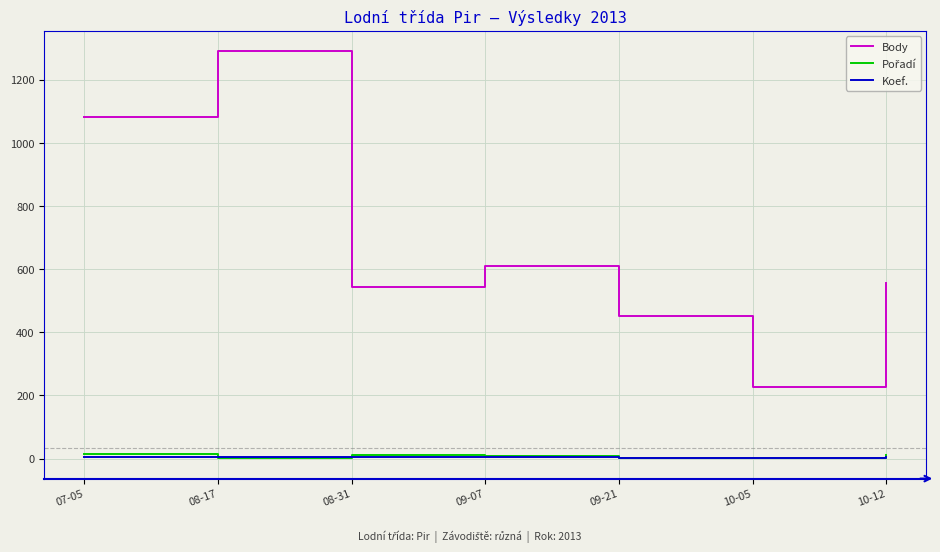

How many series are shown in this chart?

3